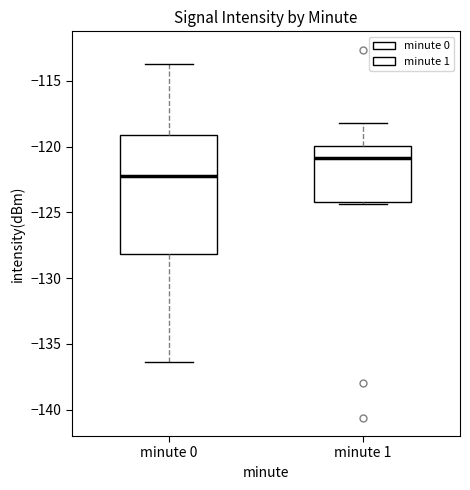

Where is the upper edge of the box for minute 0 on the y-axis? The values are not printed on the chart, so give them approximately, as read against the axis.

-119.0